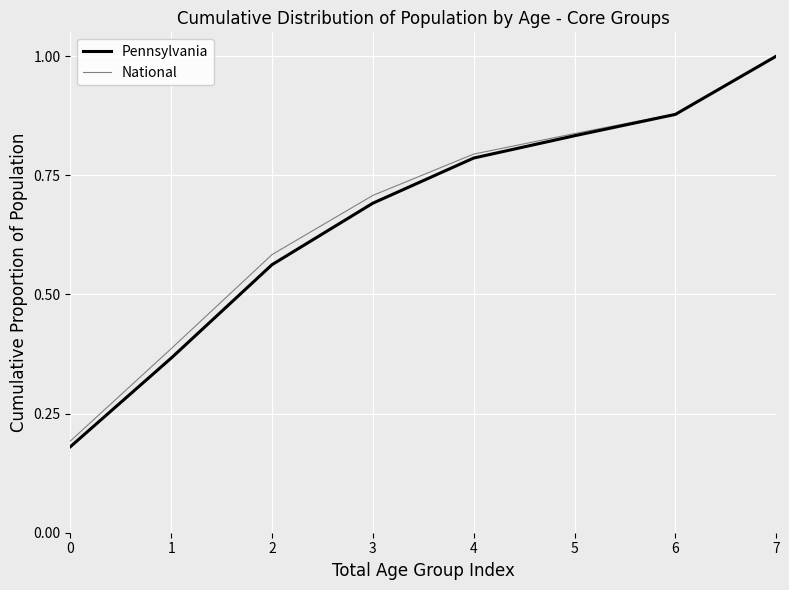

Is the value of National at 1 greater than the value of Pennsylvania at 4?

No